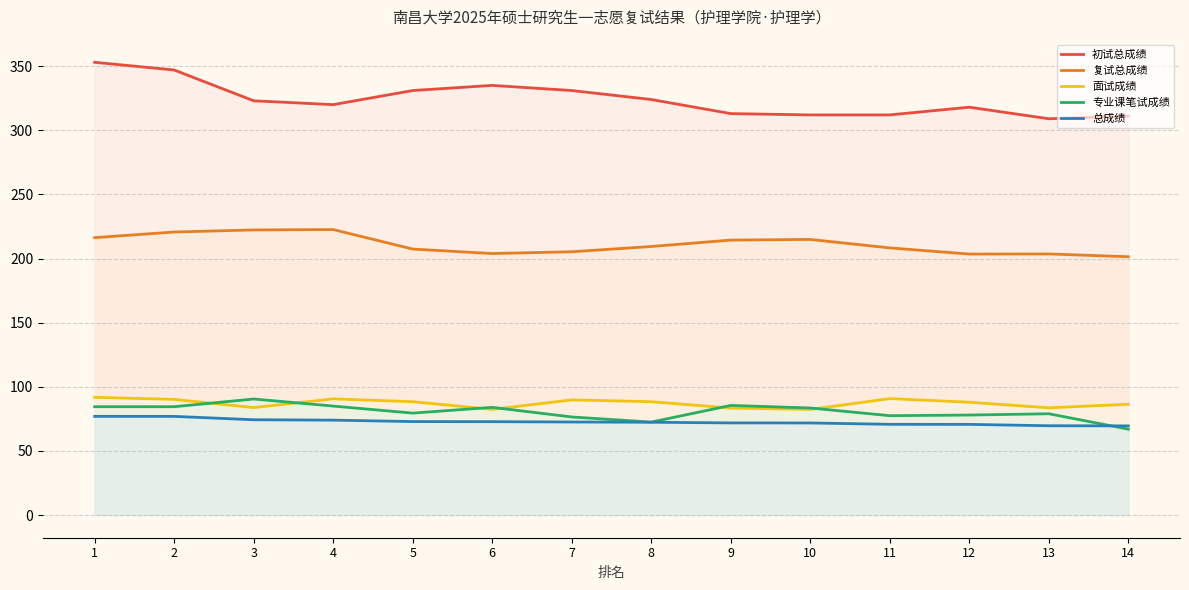

Reading left to right, list all the values displayed in this chart.

初试总成绩: 1=353.0	2=347.0	3=323.0	4=320.0	5=331.0	6=335.0	7=331.0	8=324.0	9=313.0	10=312.0	11=312.0	12=318.0	13=309.0	14=311.0
复试总成绩: 1=216.3	2=220.7	3=222.3	4=222.6	5=207.4	6=203.9	7=205.3	8=209.4	9=214.4	10=214.9	11=208.3	12=203.5	13=203.6	14=201.4
面试成绩: 1=91.8	2=90.2	3=83.8	4=90.6	5=88.4	6=82.4	7=89.8	8=88.4	9=83.4	10=82.4	11=90.8	12=88.0	13=83.6	14=86.4
专业课笔试成绩: 1=84.5	2=84.5	3=90.5	4=85.0	5=79.5	6=84.0	7=76.5	8=72.5	9=85.5	10=83.5	11=77.5	12=78.0	13=79.0	14=67.0
总成绩: 1=77.0	2=77.0	3=74.3	4=74.0	5=72.9	6=72.8	7=72.6	8=72.4	9=71.9	10=71.8	11=70.8	12=70.7	13=69.7	14=69.5